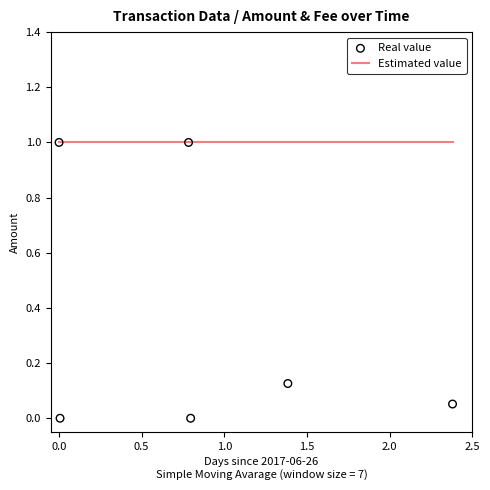

Which series contains the lowest Y value?

Real value